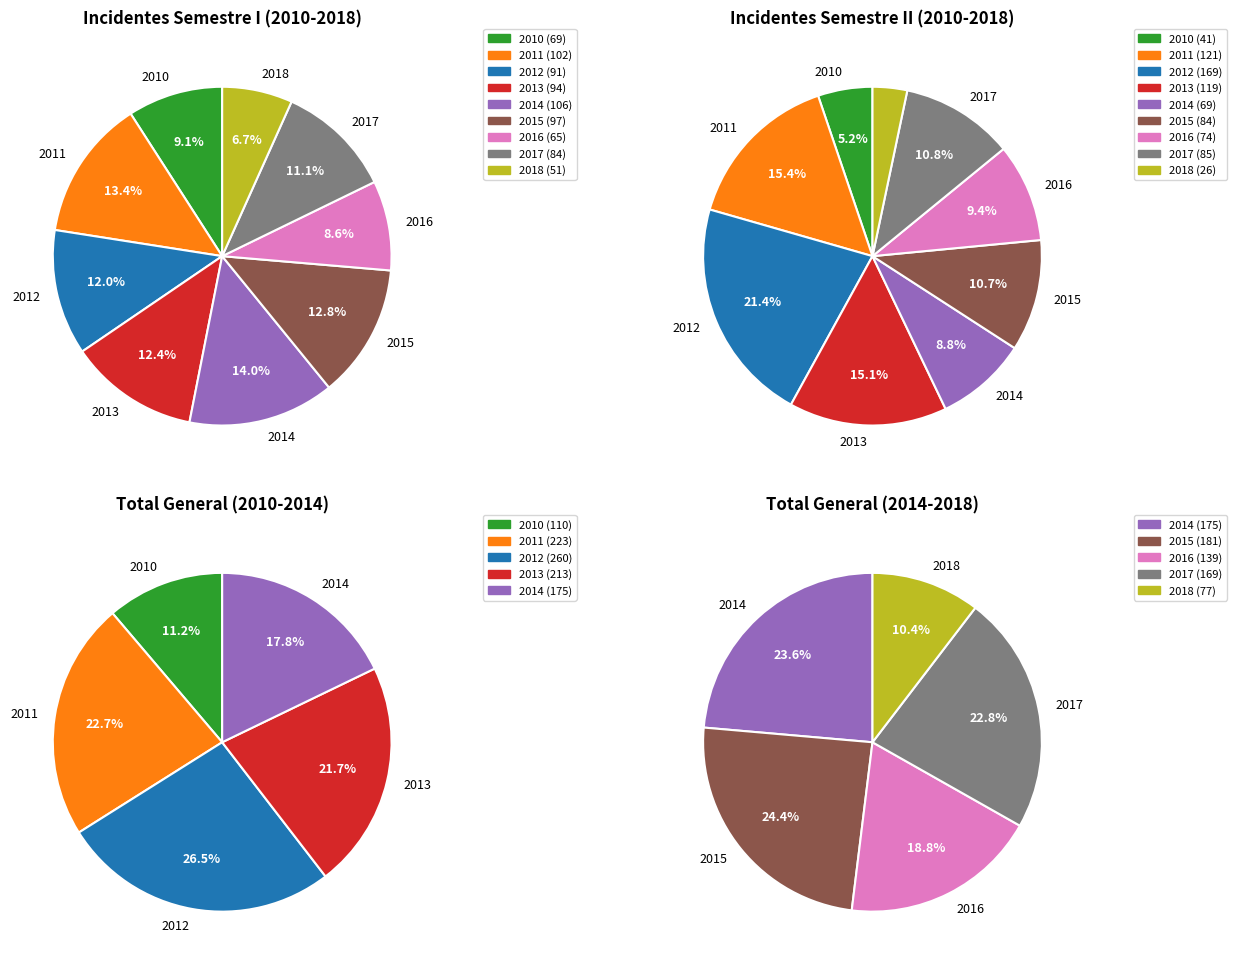

How many segments does this pie chart have?

9